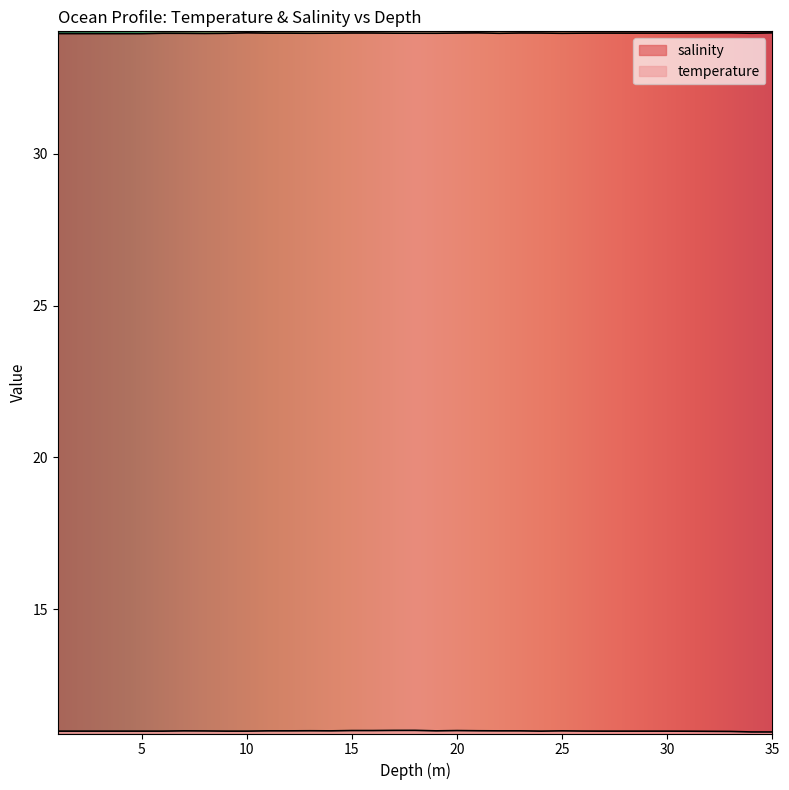

At which category is the sum across all series the highest?

15.0